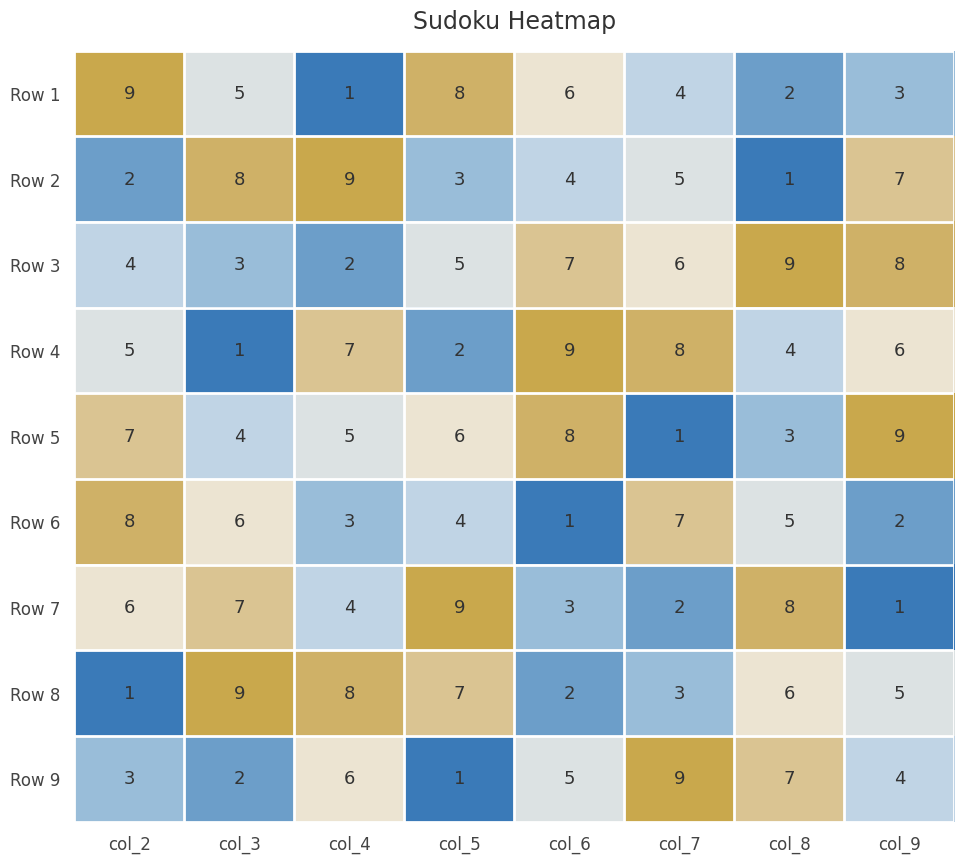

What is the greatest value displayed?

9